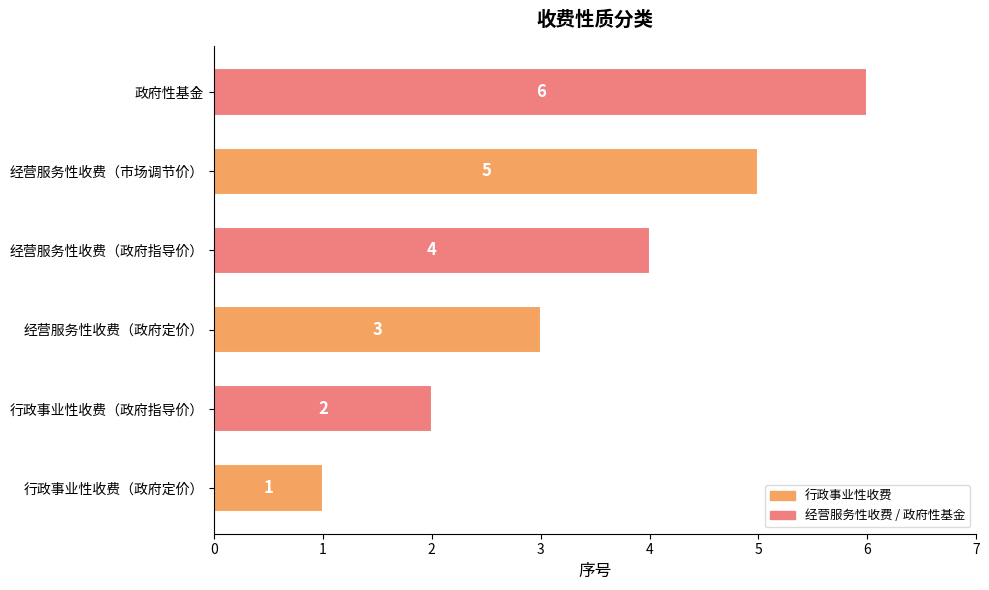

Which category has the highest value across all series?

政府性基金